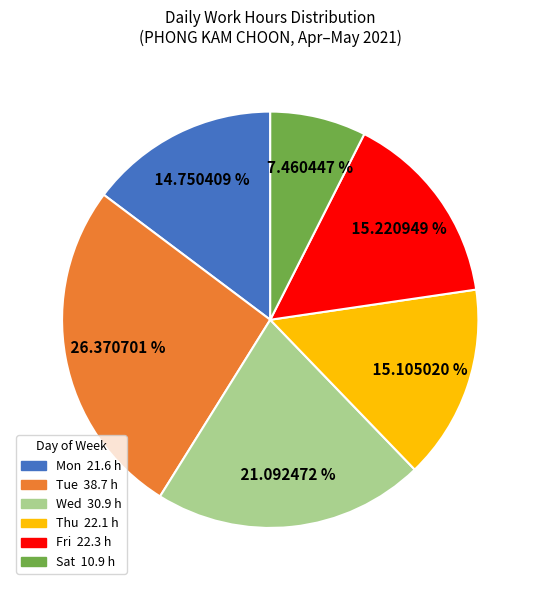

Is there any slice that represents more than half of the pie?

No